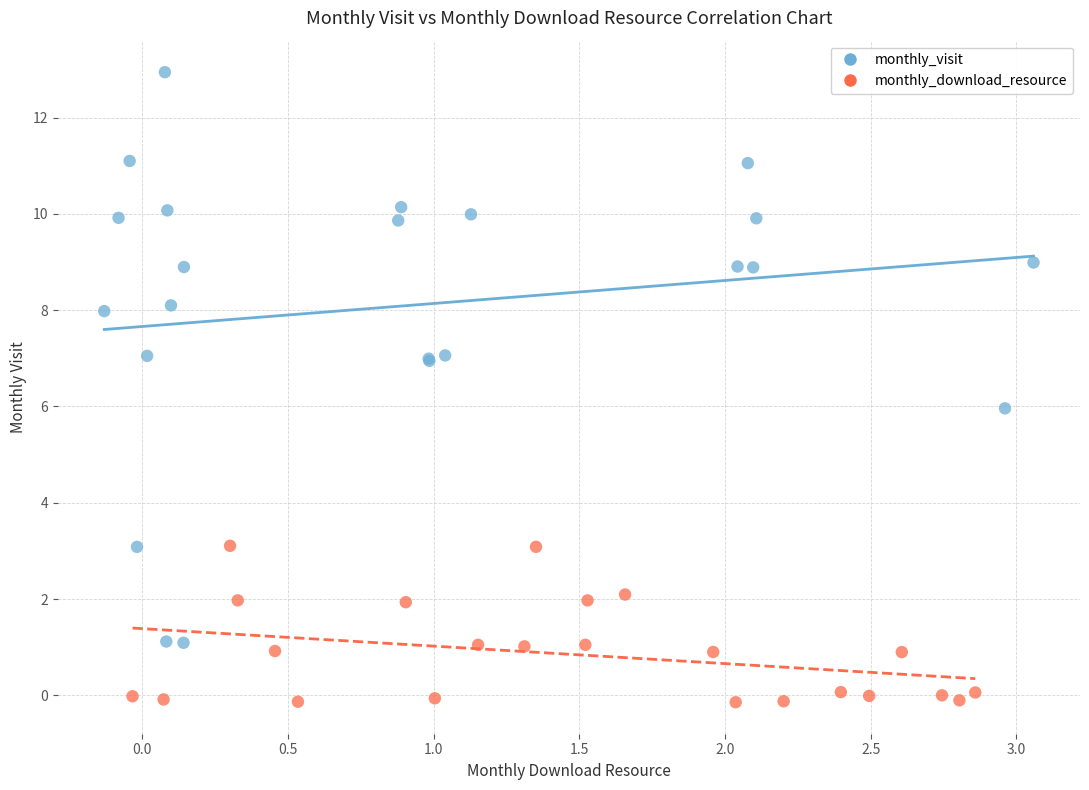

Which series reaches the minimum Y coordinate?

monthly_download_resource